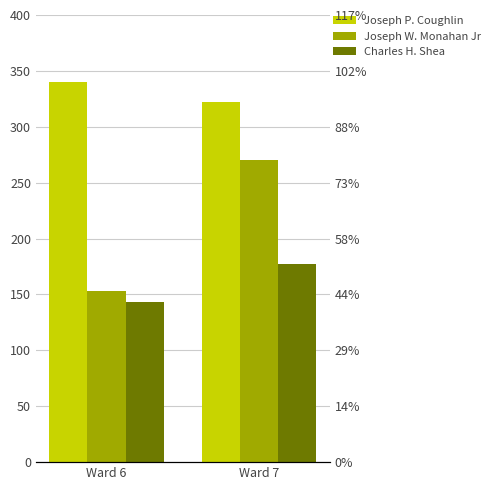

What is the difference between the Charles H. Shea values at Ward 7 and Ward 6?

34